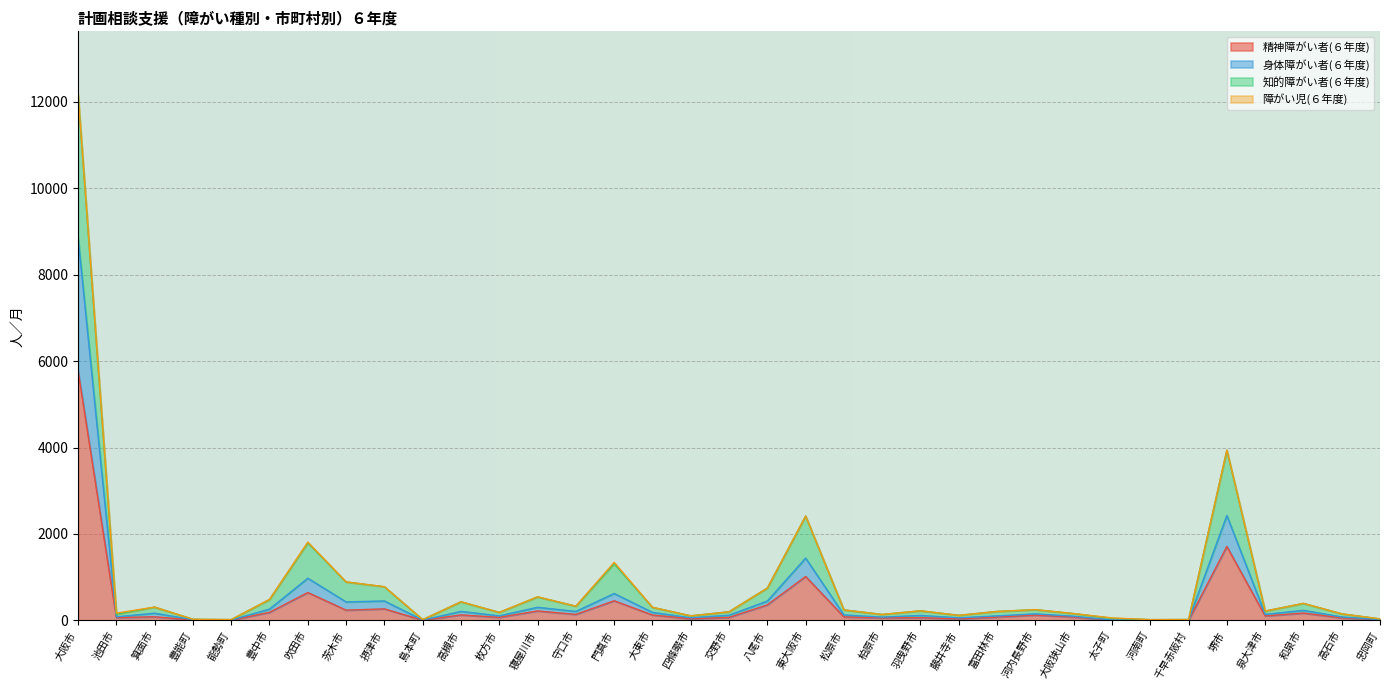

At which label does 精神障がい者(６年度) reach its peak?

大阪市